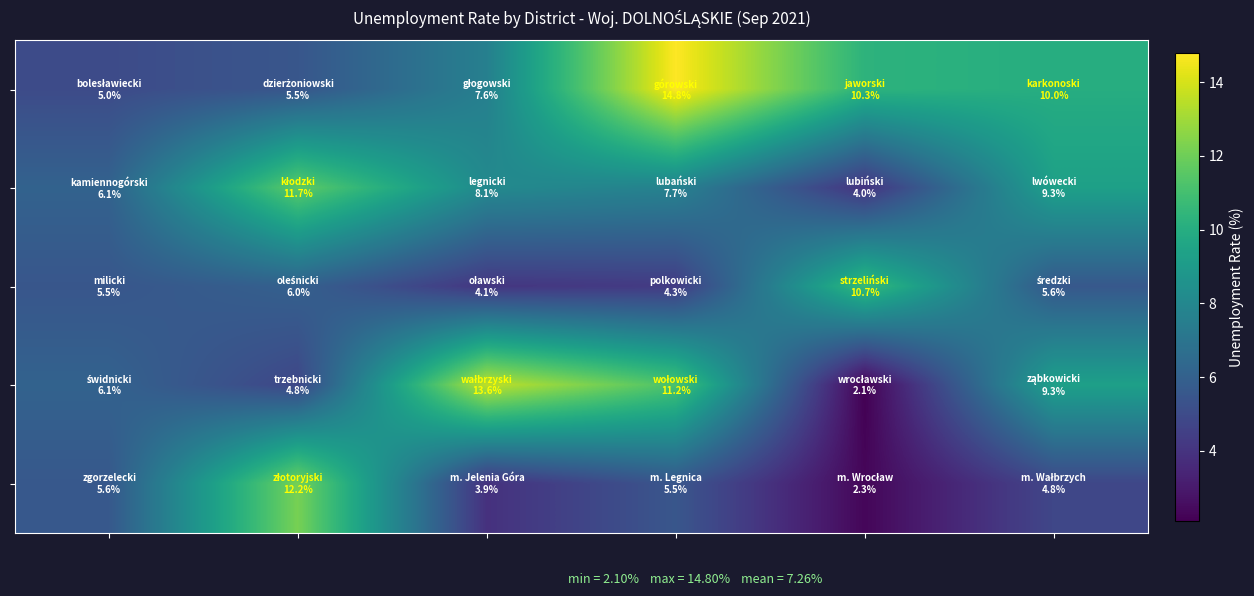

At which category does the chart reach its minimum across all series?

4